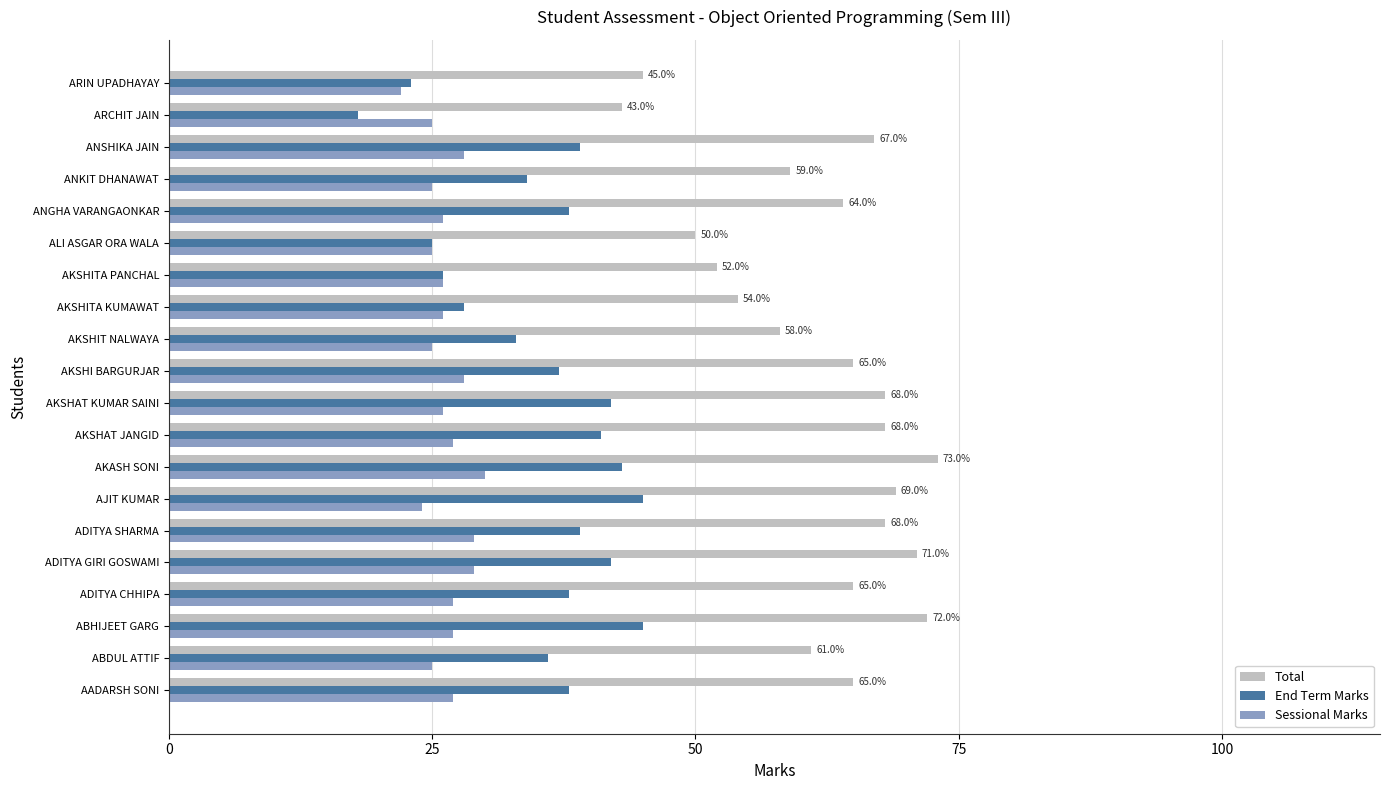

Which category has the lowest value across all series?

ARCHIT JAIN